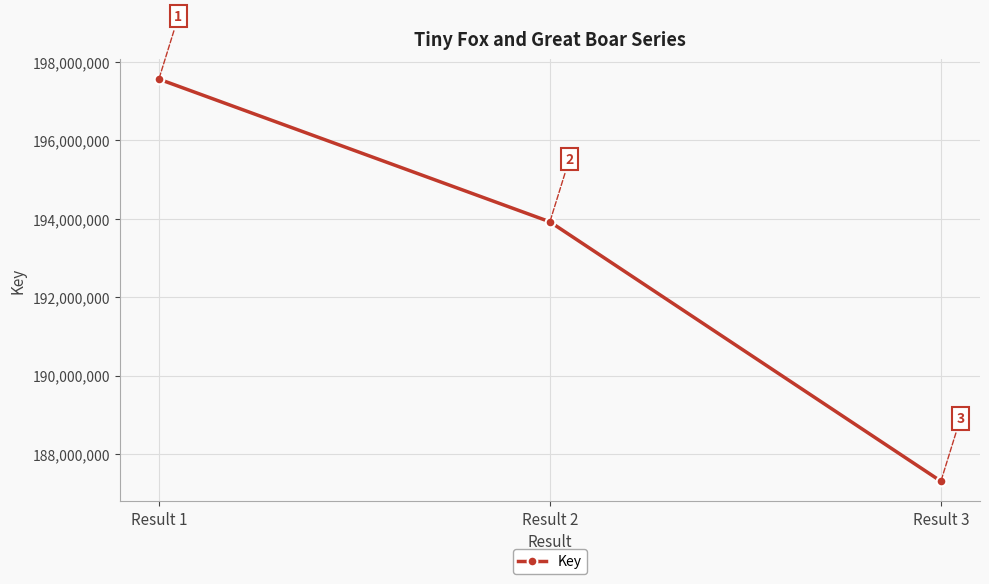

What is the difference between the maximum and second lowest values?

3637344